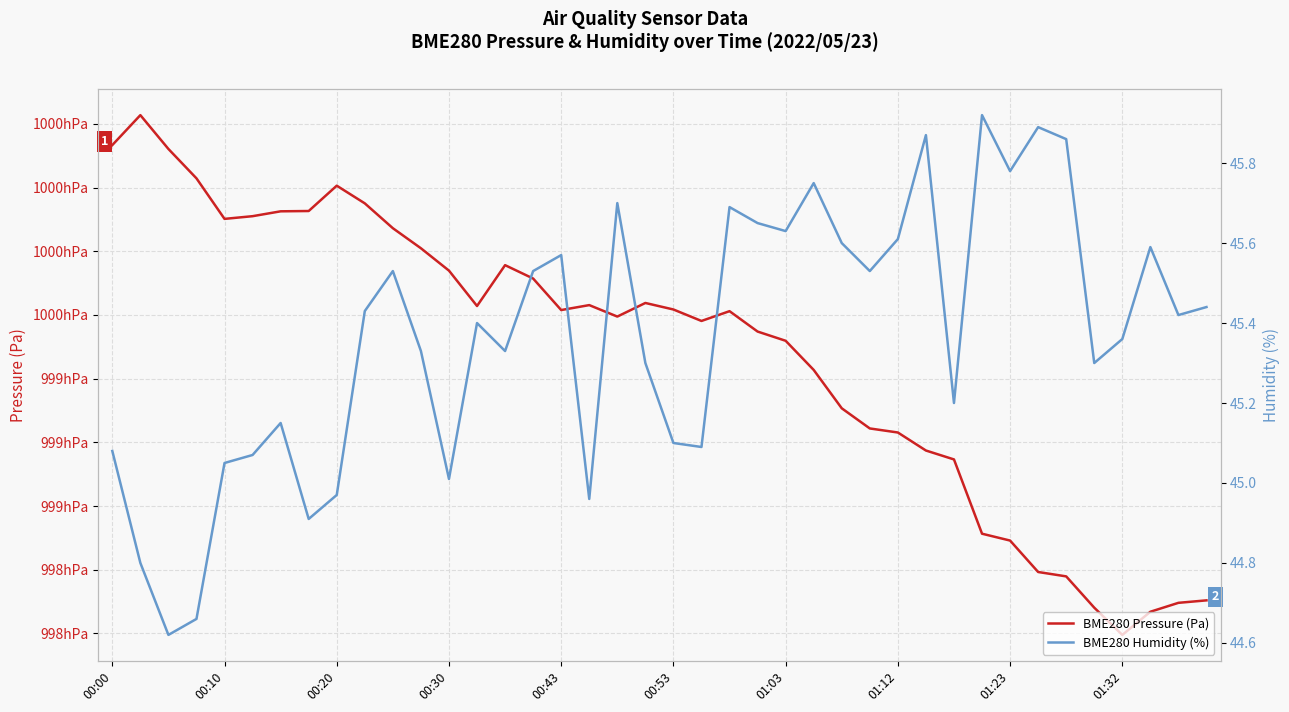

What is the sum of the BME280 Pressure (Pa) values at 00:43 and 00:30?

199919.4